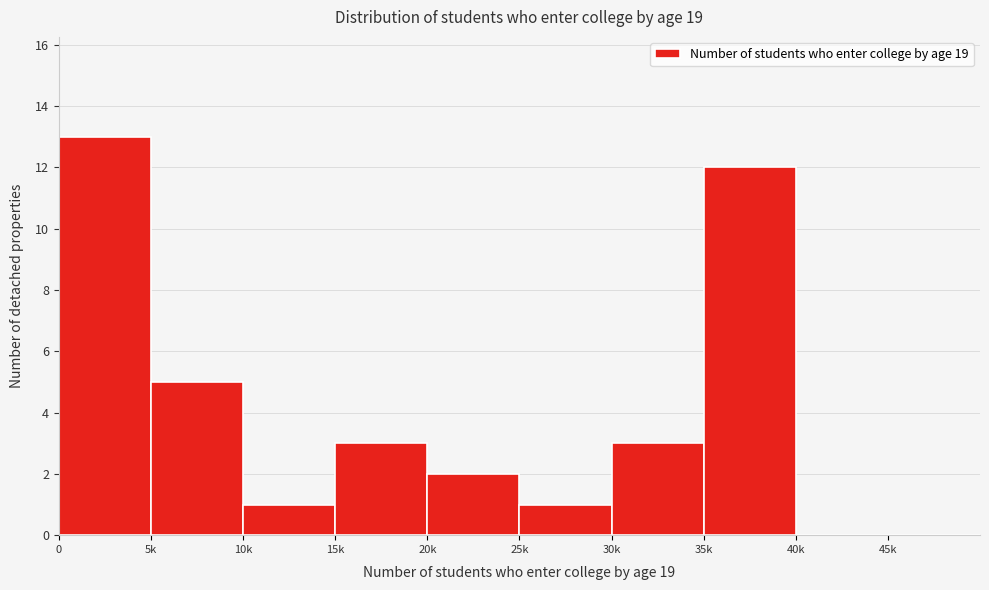

Reading left to right, list all the values displayed in this chart.

0=13	5k=5	10k=1	15k=3	20k=2	25k=1	30k=3	35k=12	40k=0	45k=0